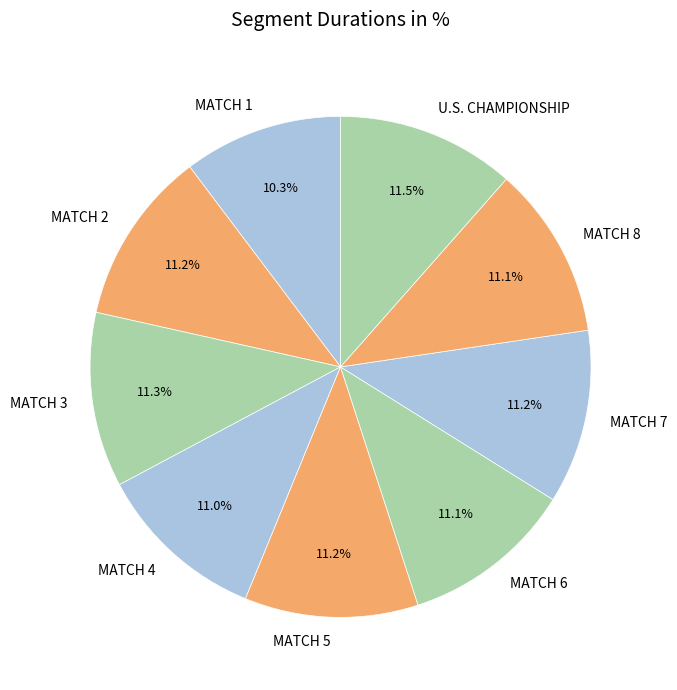

Is there any slice that represents more than half of the pie?

No